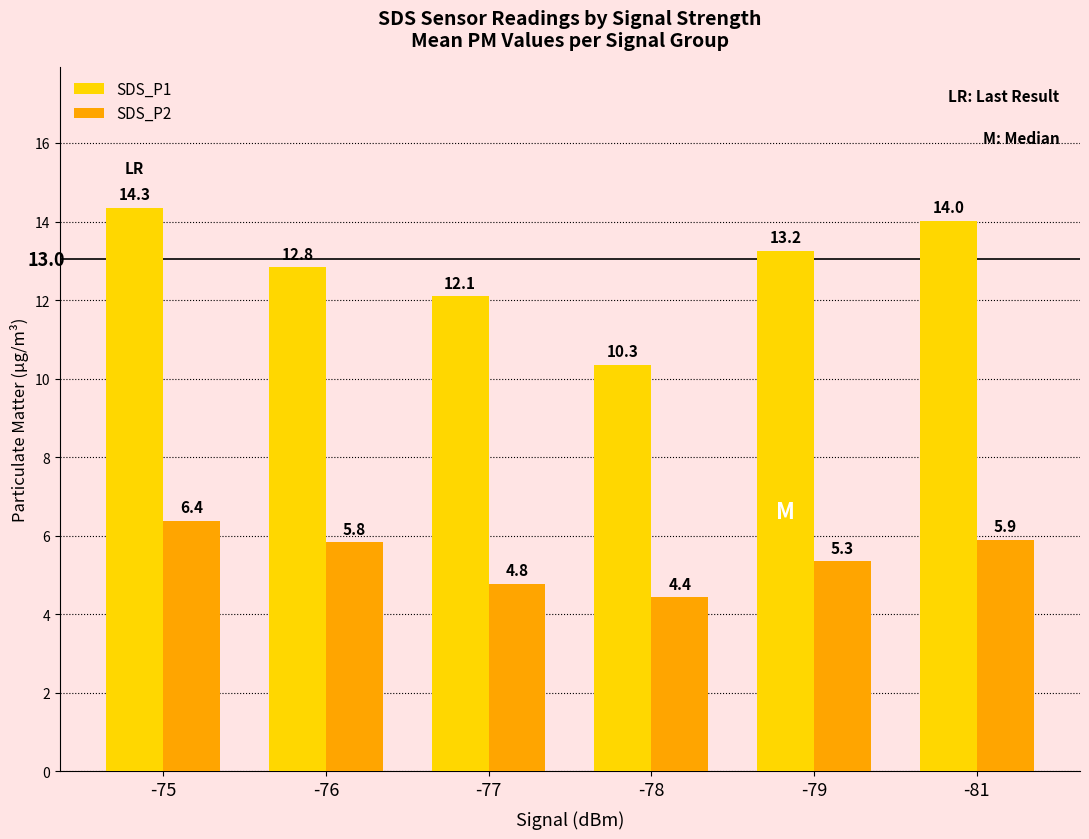

At -75, list the series in order from largest to smallest.

SDS_P1, SDS_P2